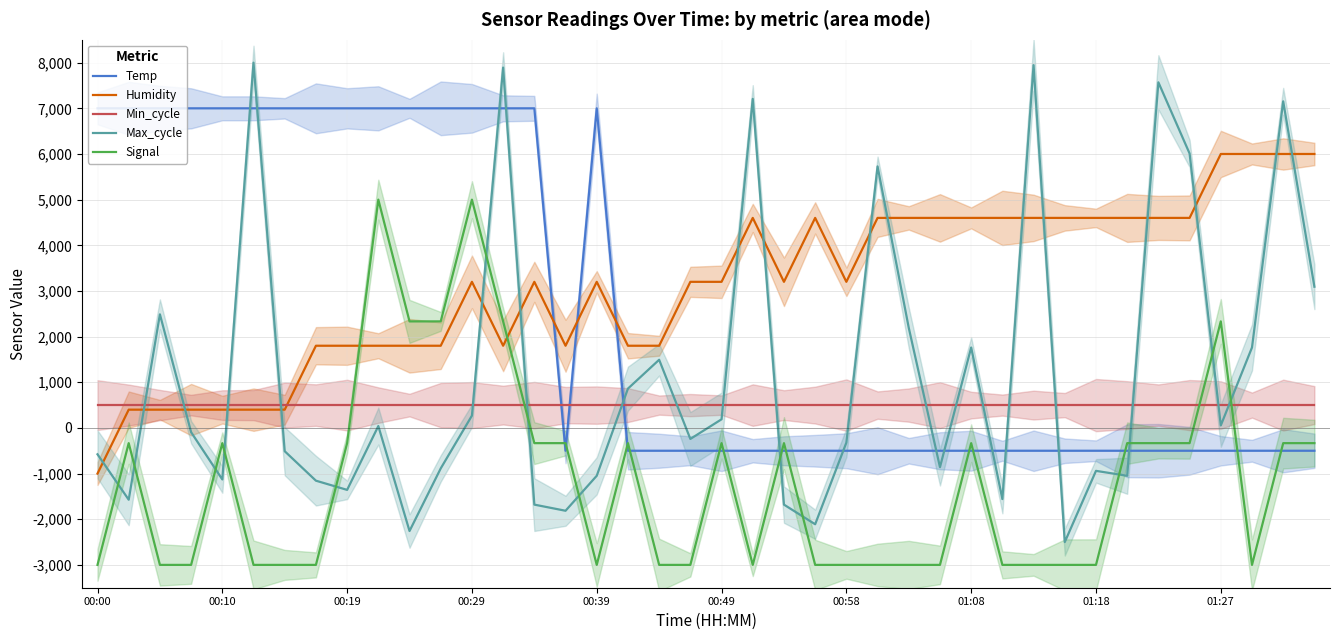

Reading left to right, extract all data points from this chart.

Temp: 7000.0	7000.0	7000.0	7000.0	7000.0	7000.0	7000.0	7000.0	7000.0	7000.0	7000.0	7000.0	7000.0	7000.0	7000.0	-500.0	7000.0	-500.0	-500.0	-500.0	-500.0	-500.0	-500.0	-500.0	-500.0	-500.0	-500.0	-500.0	-500.0	-500.0	-500.0	-500.0	-500.0	-500.0	-500.0	-500.0	-500.0	-500.0	-500.0	-500.0
Humidity: -1000.0	400.0	400.0	400.0	400.0	400.0	400.0	1800.0	1800.0	1800.0	1800.0	1800.0	3200.0	1800.0	3200.0	1800.0	3200.0	1800.0	1800.0	3200.0	3200.0	4600.0	3200.0	4600.0	3200.0	4600.0	4600.0	4600.0	4600.0	4600.0	4600.0	4600.0	4600.0	4600.0	4600.0	4600.0	6000.0	6000.0	6000.0	6000.0
Min_cycle: 500.0	500.0	500.0	500.0	500.0	500.0	500.0	500.0	500.0	500.0	500.0	500.0	500.0	500.0	500.0	500.0	500.0	500.0	500.0	500.0	500.0	500.0	500.0	500.0	500.0	500.0	500.0	500.0	500.0	500.0	500.0	500.0	500.0	500.0	500.0	500.0	500.0	500.0	500.0	500.0
Max_cycle: -577.5	-1572.3	2487.8	-93.5	-1128.7	8000.0	-510.2	-1155.6	-1357.2	41.0	-2258.0	-886.7	269.5	7892.4	-1679.9	-1814.3	-1048.0	861.1	1493.0	-241.4	188.9	7206.8	-1679.9	-2110.1	-322.0	5727.9	2192.1	-859.8	1761.8	-1558.9	7946.2	-2500.0	-940.5	-1048.0	7569.8	6010.2	54.4	1761.8	7153.0	3092.8
Signal: -3000.0	-333.3	-3000.0	-3000.0	-333.3	-3000.0	-3000.0	-3000.0	-333.3	5000.0	2333.3	2333.3	5000.0	2333.3	-333.3	-333.3	-3000.0	-333.3	-3000.0	-3000.0	-333.3	-3000.0	-333.3	-3000.0	-3000.0	-3000.0	-3000.0	-3000.0	-333.3	-3000.0	-3000.0	-3000.0	-3000.0	-333.3	-333.3	-333.3	2333.3	-3000.0	-333.3	-333.3